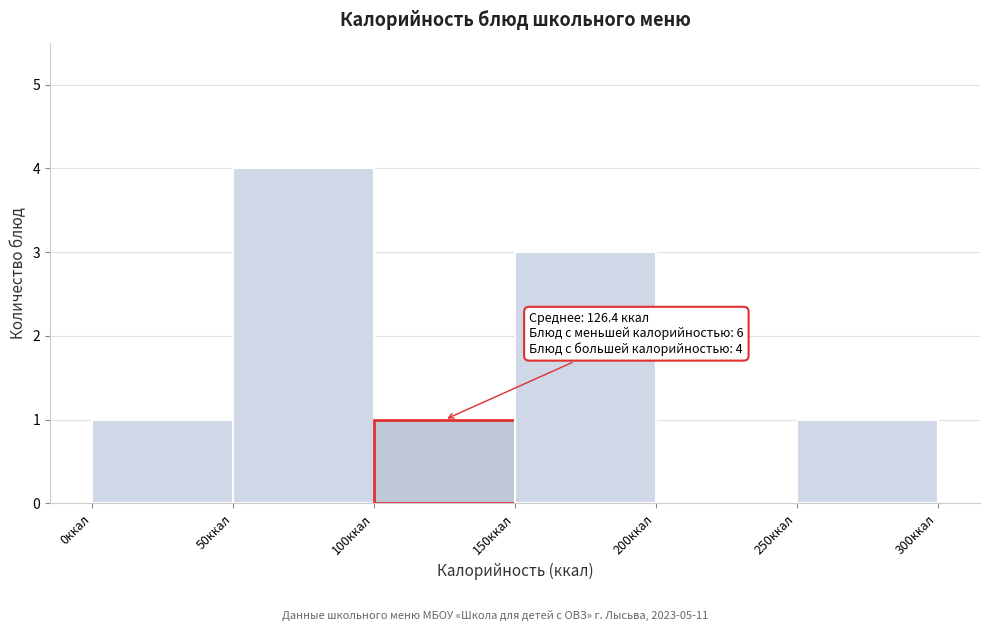

Over which range of the x-axis is the bar tallest?

50 to 100